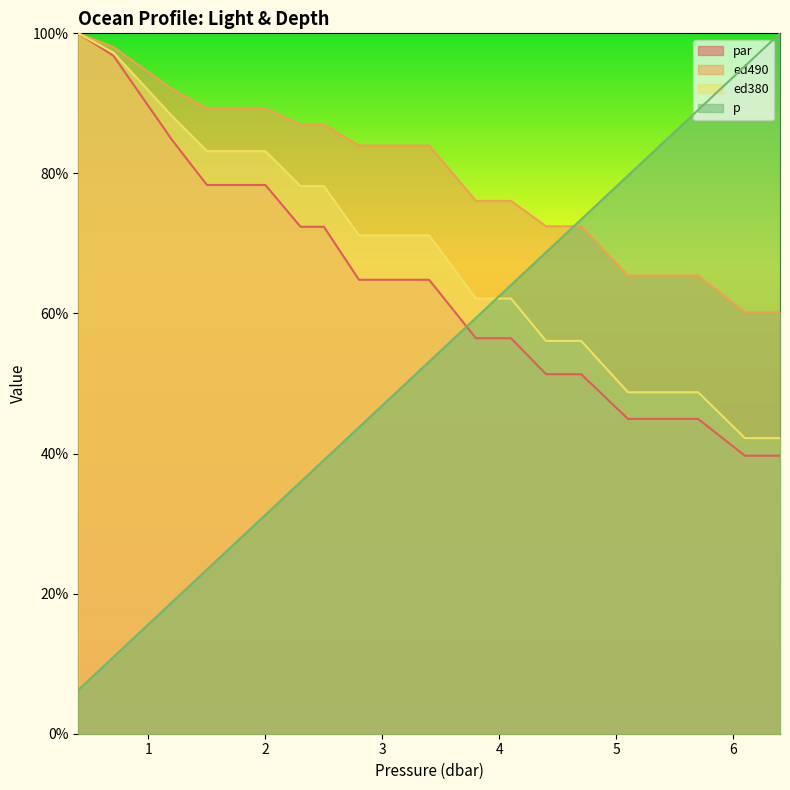

What is the approximate value of ed490 at 0.4?

100.0